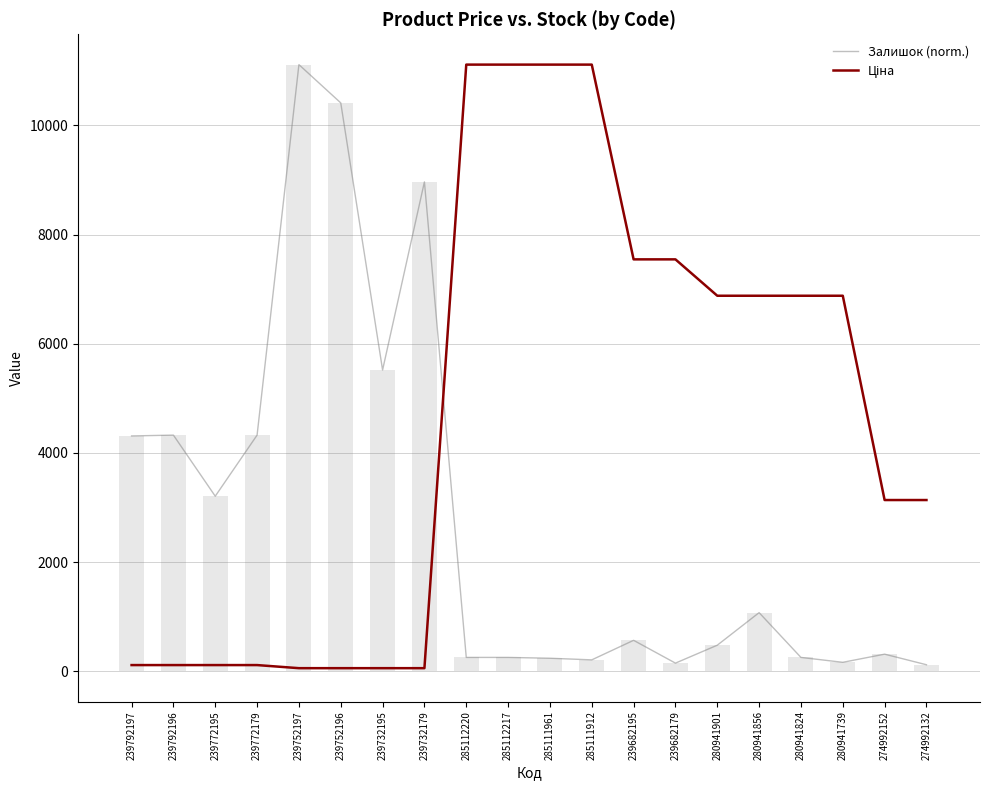

How many categories are shown in the chart?

20